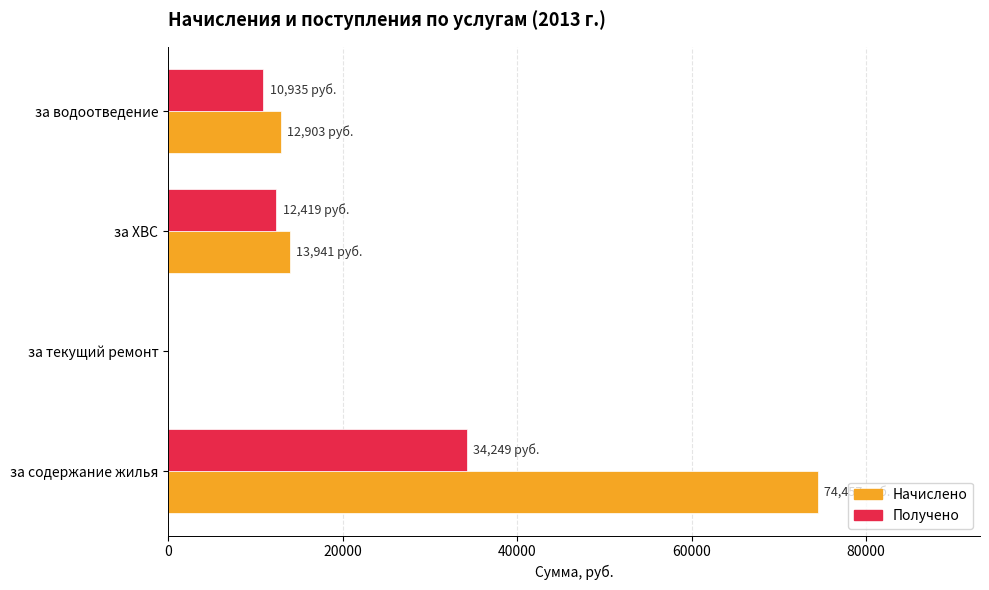

What is the maximum value shown in the chart?

74456.7